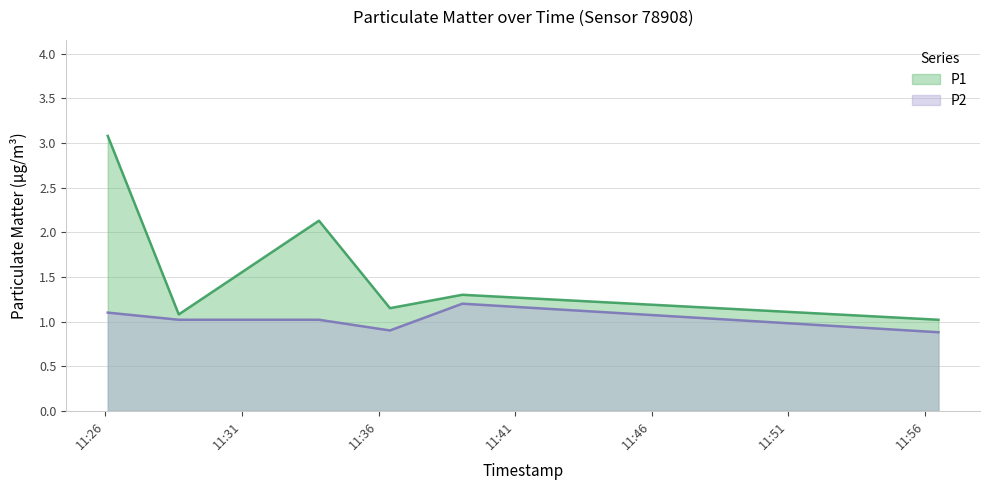

How many values in the P2 series exceed 1?

4